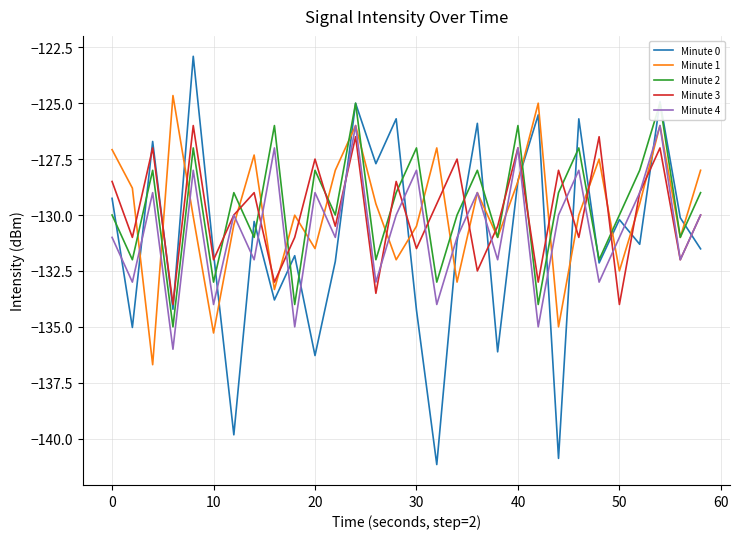

How many lines are shown in the chart?

5